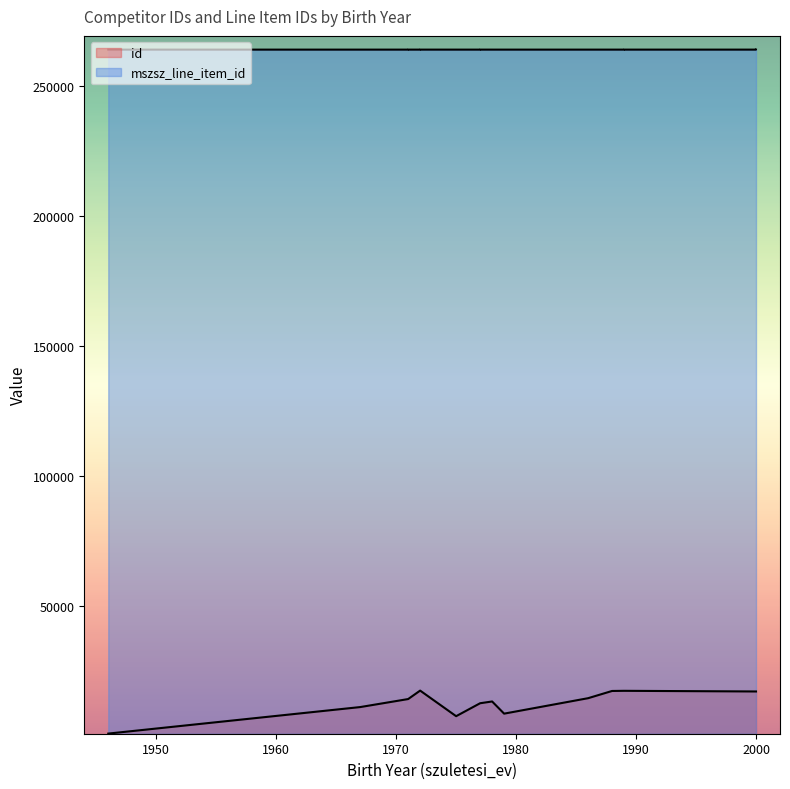

Is it true that id equals 17554 at 1972?

True